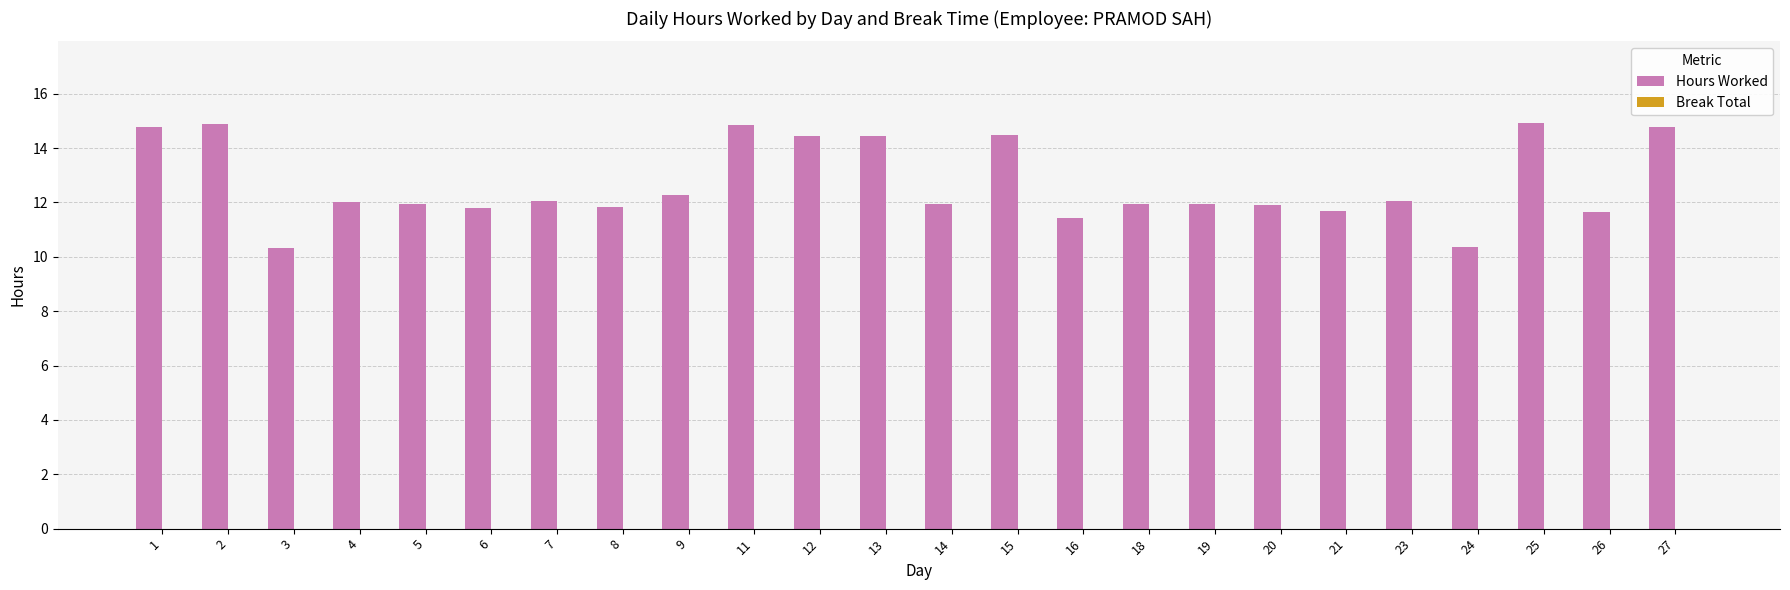

Which has a higher value, 3 or 19?

19